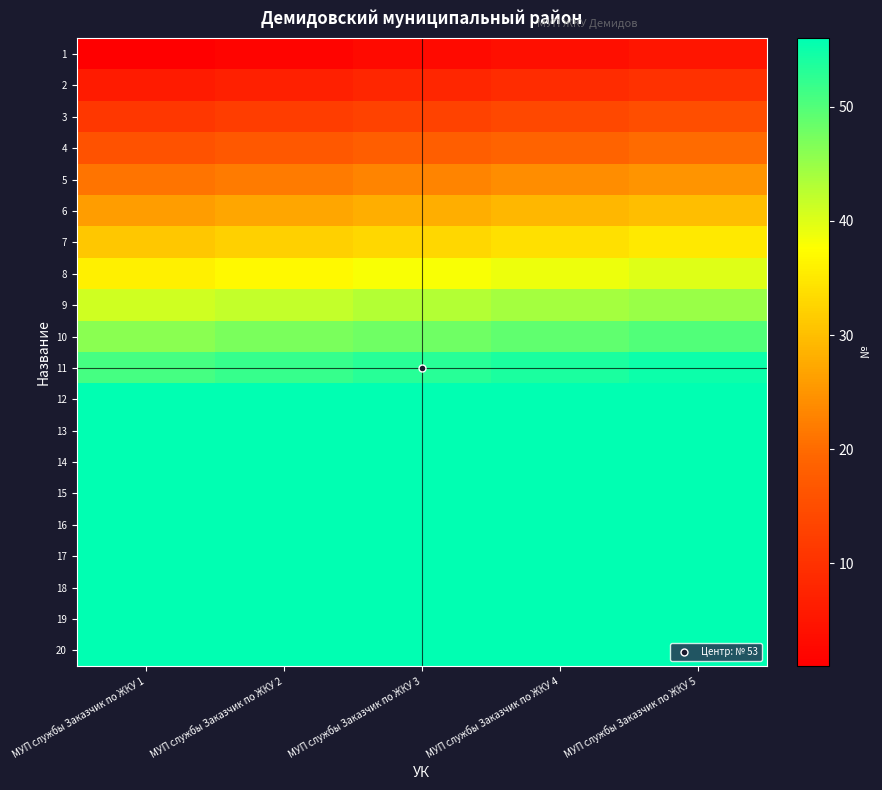

How many series are shown in this chart?

20